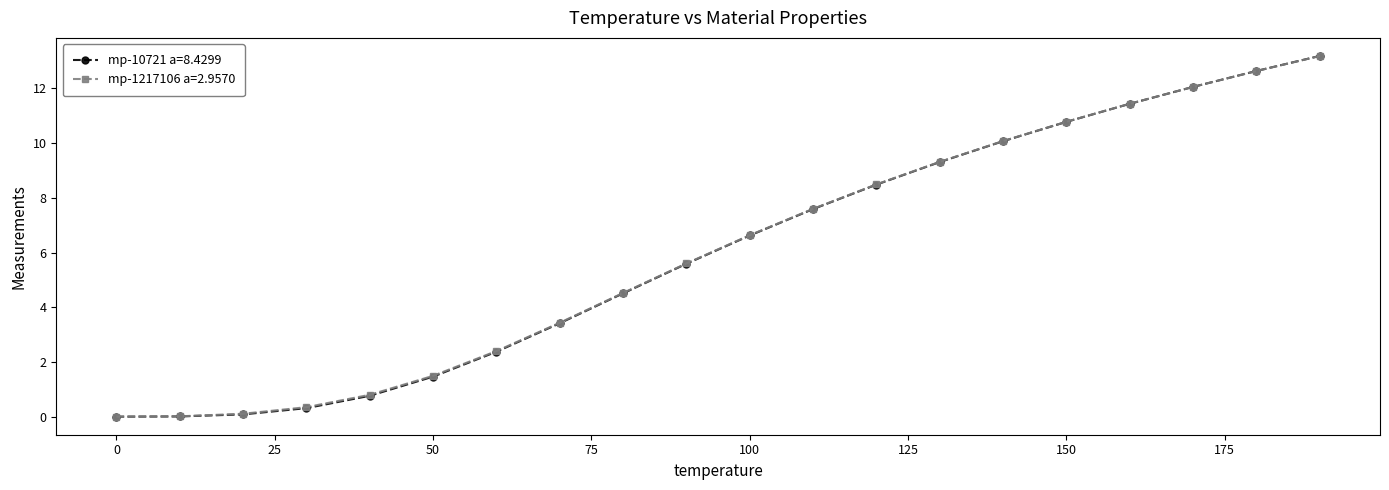

At how many categories does at least one series exceed 9?

7